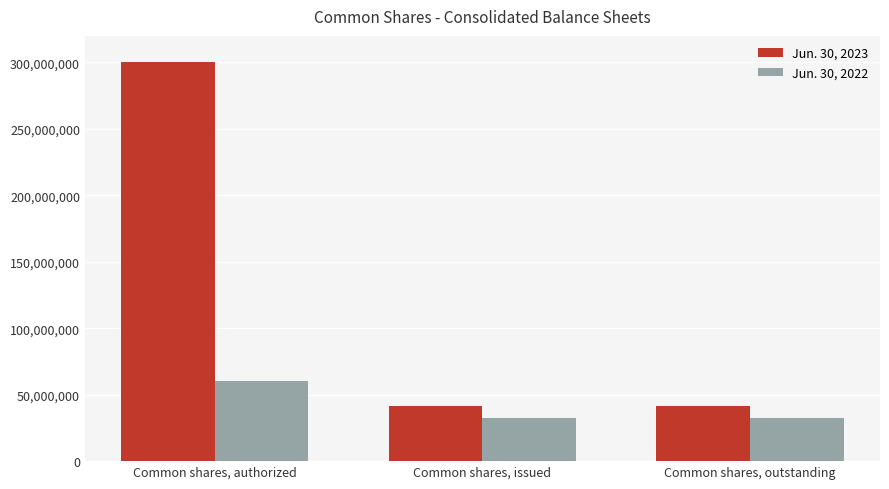

What is the minimum value shown in the chart?

32507491